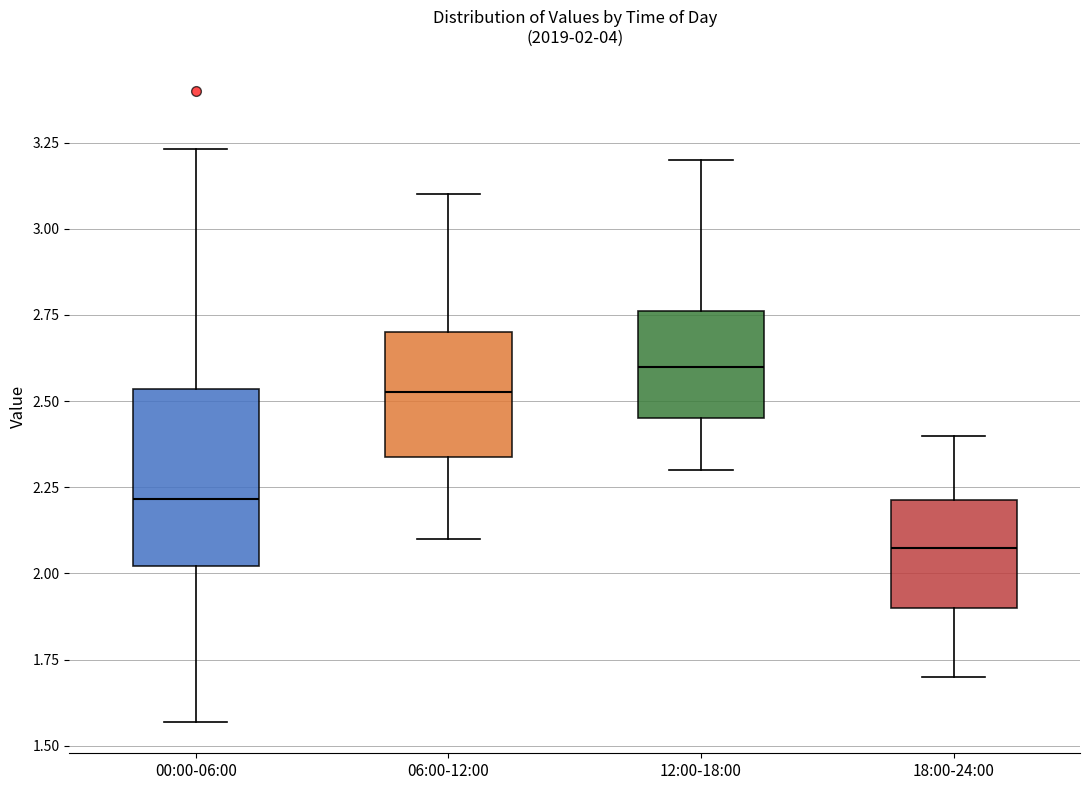

Which box is the tallest, from its lower edge to its upper edge?

00:00-06:00